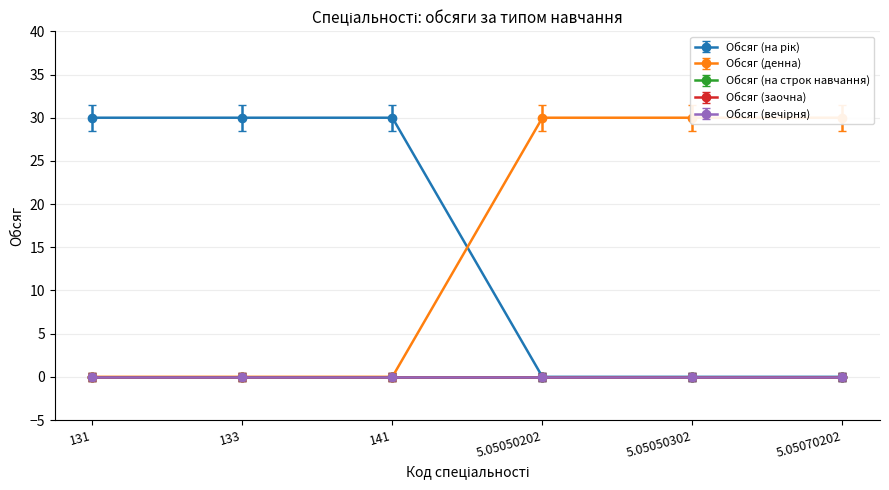

How many categories are shown in the chart?

6